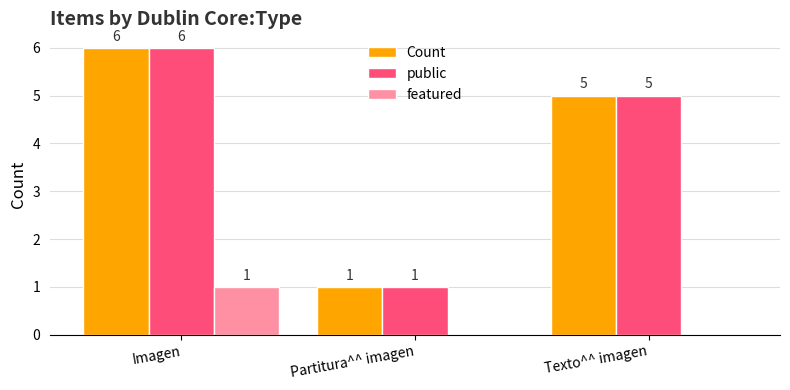

At which category is the sum across all series the highest?

Imagen